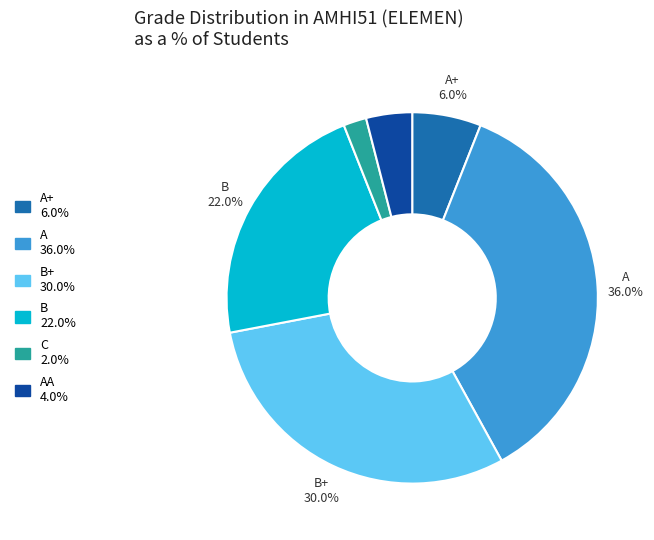

Is there any slice that represents more than half of the pie?

No